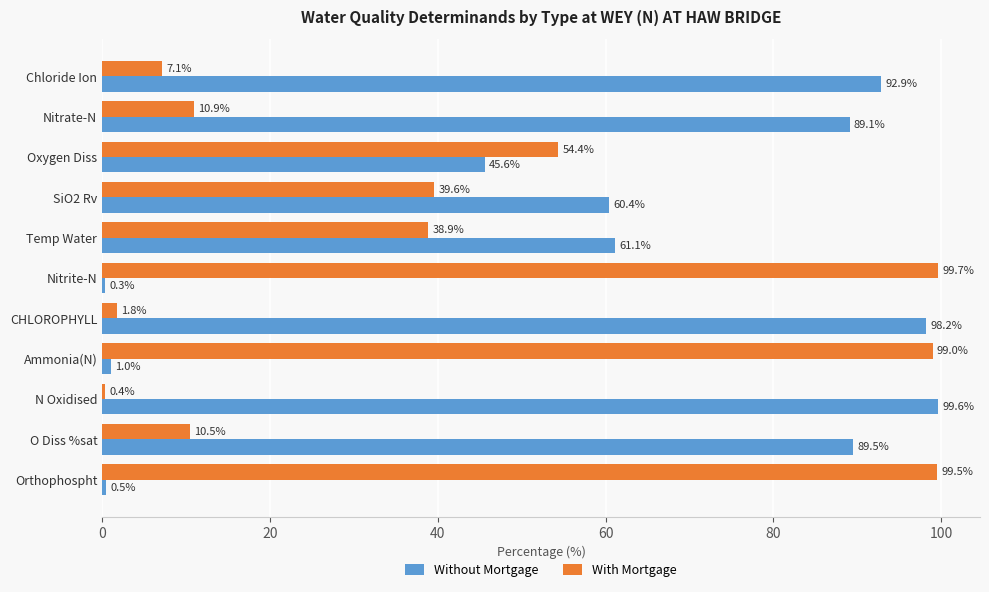

What is the spread (max minus min) of values at Oxygen Diss?

8.8